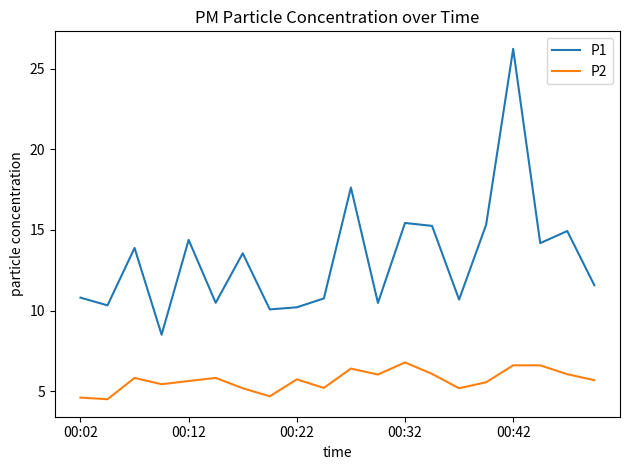

List the series in order of their overall mean, lowest first.

P2, P1